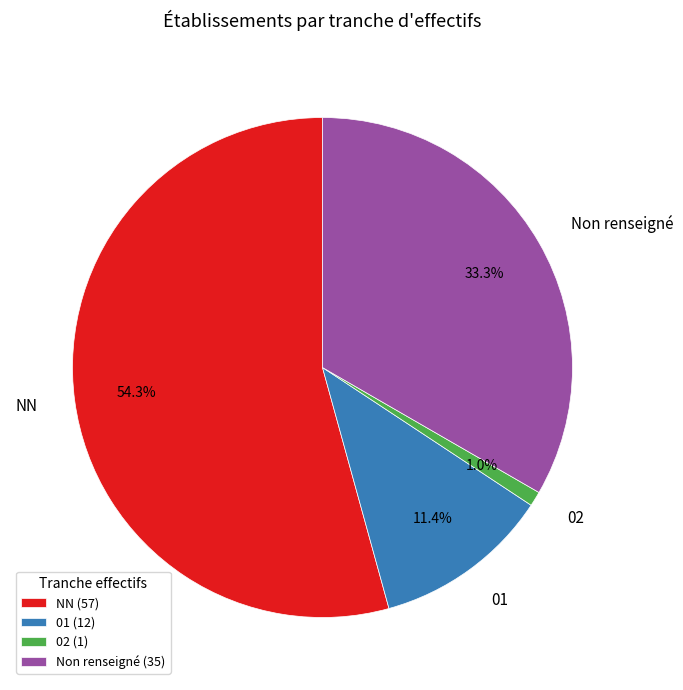

Which has a higher value, 01 (12) or 02 (1)?

01 (12)